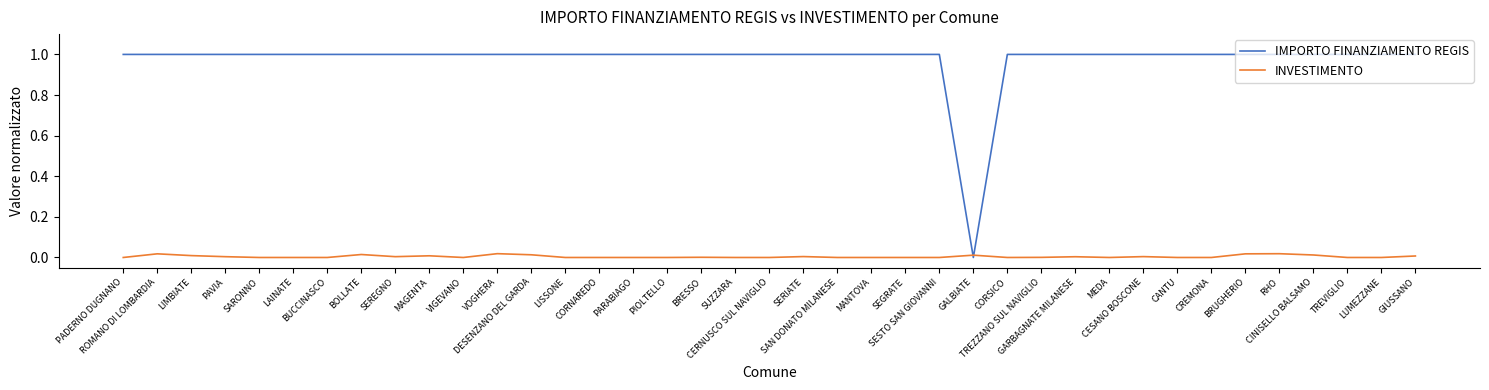

What is the difference between the highest and lowest values at BOLLATE?

1.0